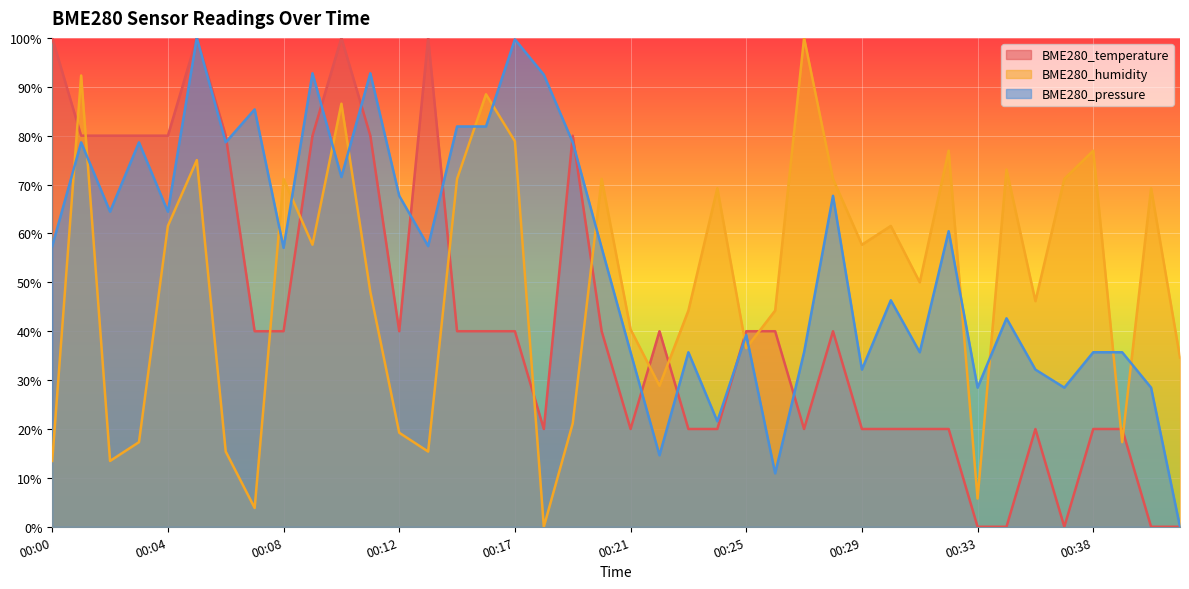

Between 00:06 and 00:29, which series saw the biggest shift?

BME280_temperature